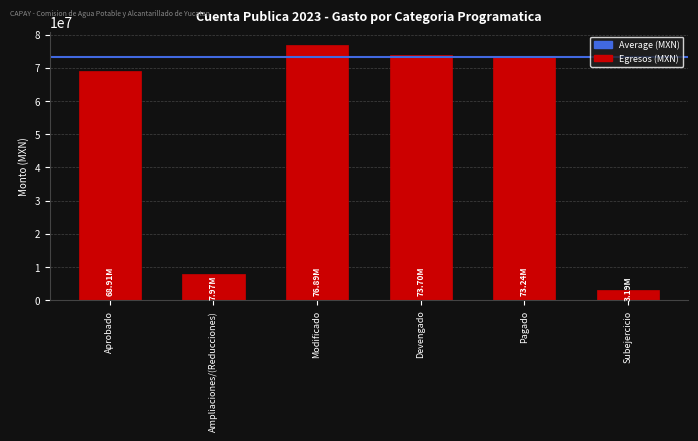

What is the difference between the values at Pagado and Aprobado?

4327375.2